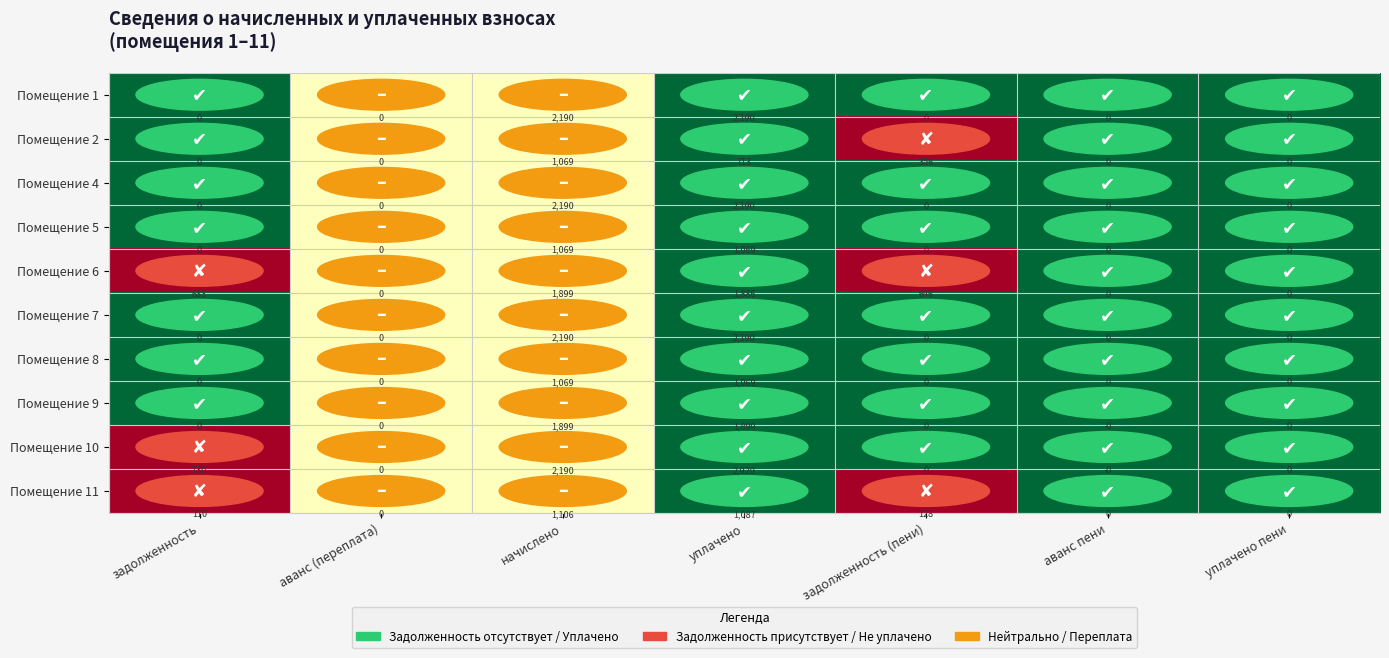

What is the difference between the Помещение 7 values at начислено and задолженность?

2190